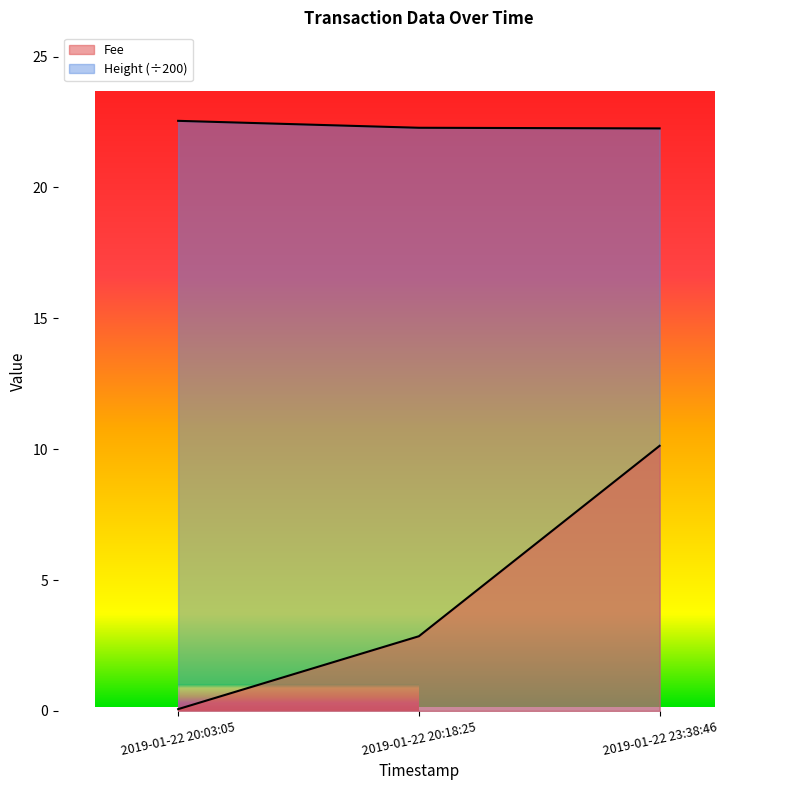

What position from the right is 2019-01-22 20:03:05?

3